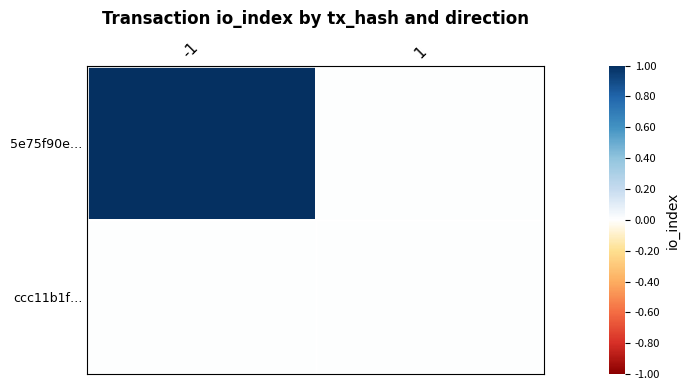

Reading right to left, extract all data points from this chart.

5e75f90e…: 1=0	-1=1
ccc11b1f…: 1=0	-1=0